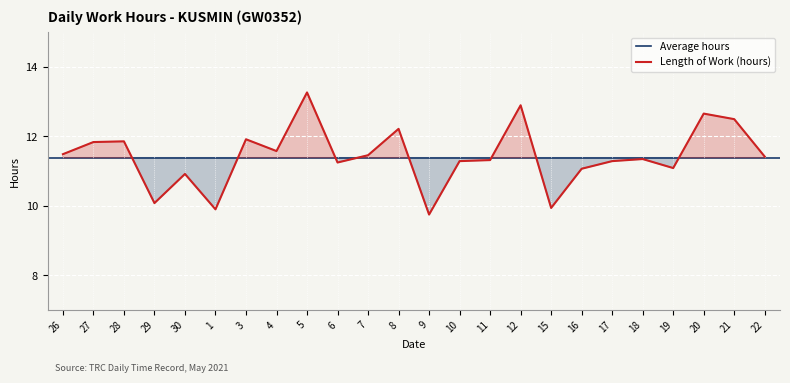

What is the ratio of the value at 11 to the value at 1?

1.1